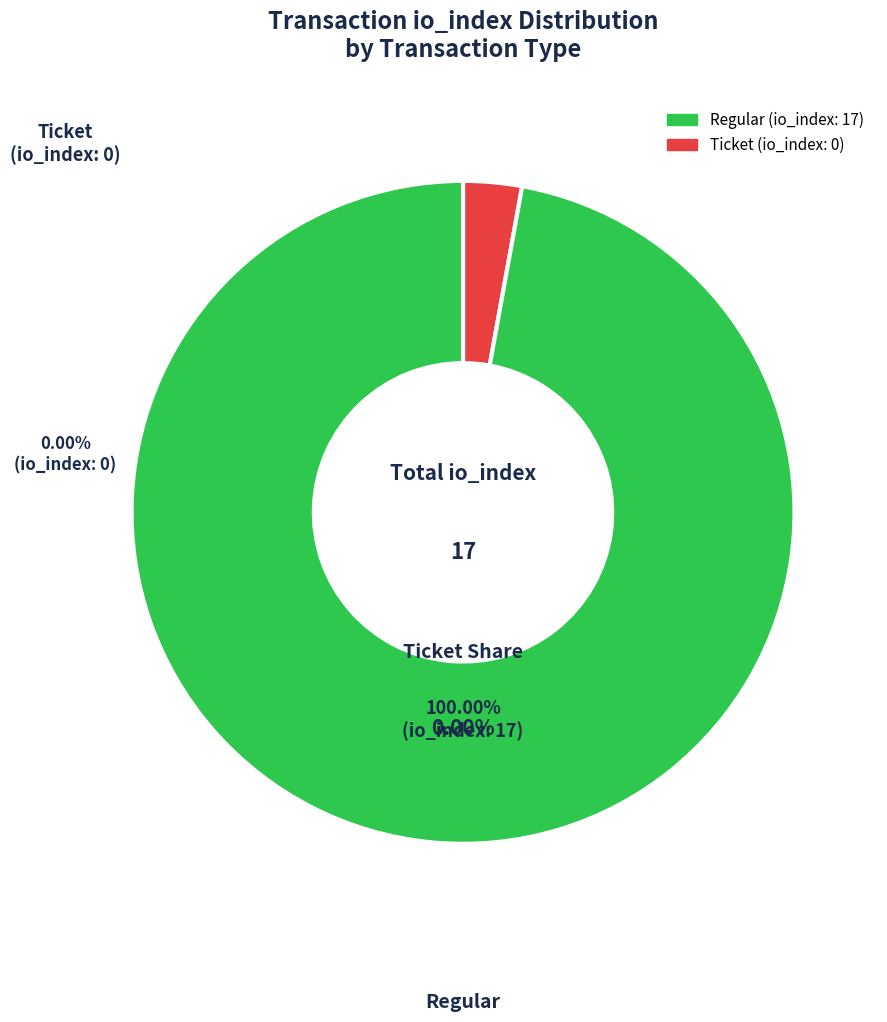

Between Ticket and Regular, which is larger?

Regular